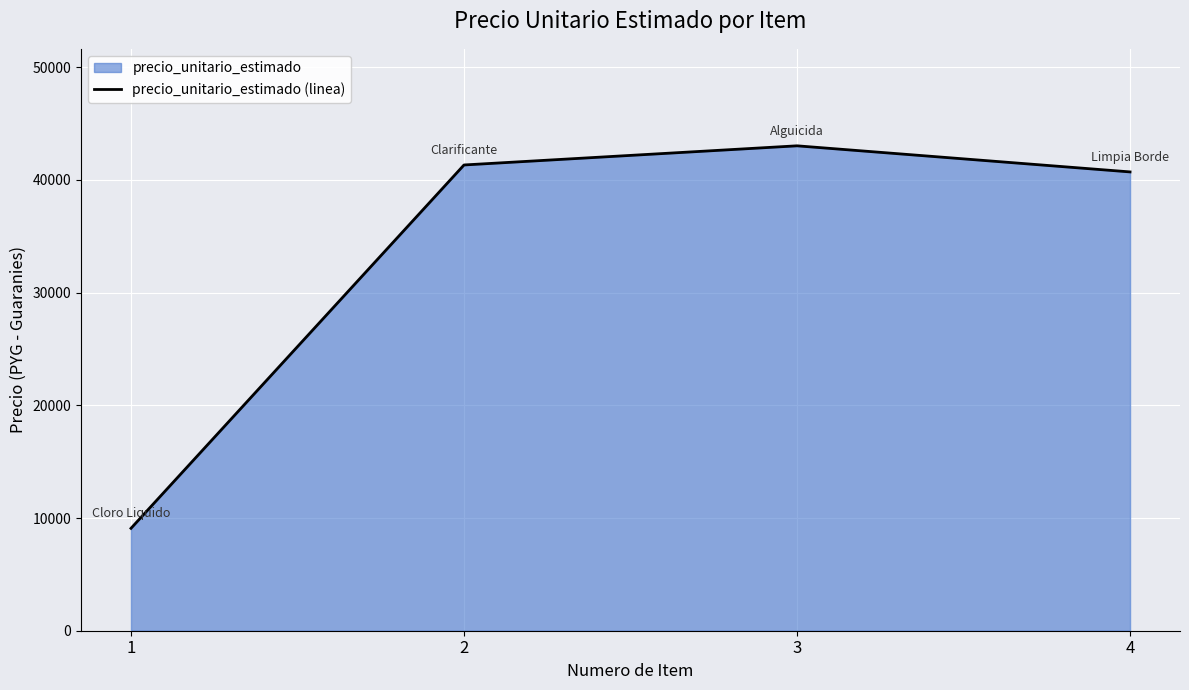

What is the greatest value displayed?

43033